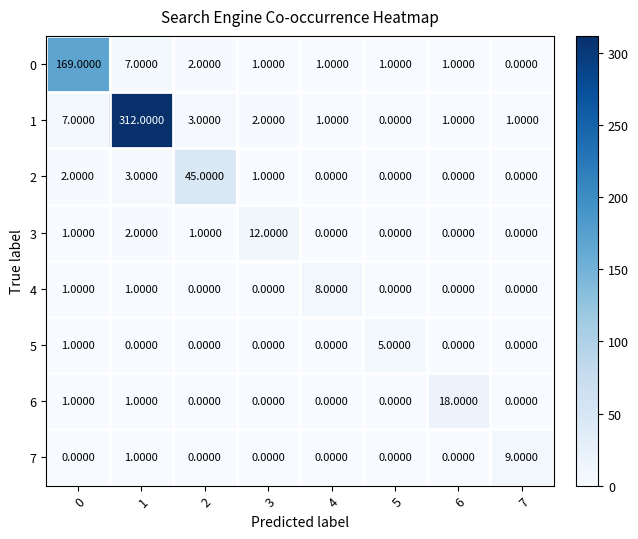

Which series has the largest total across all categories?

1